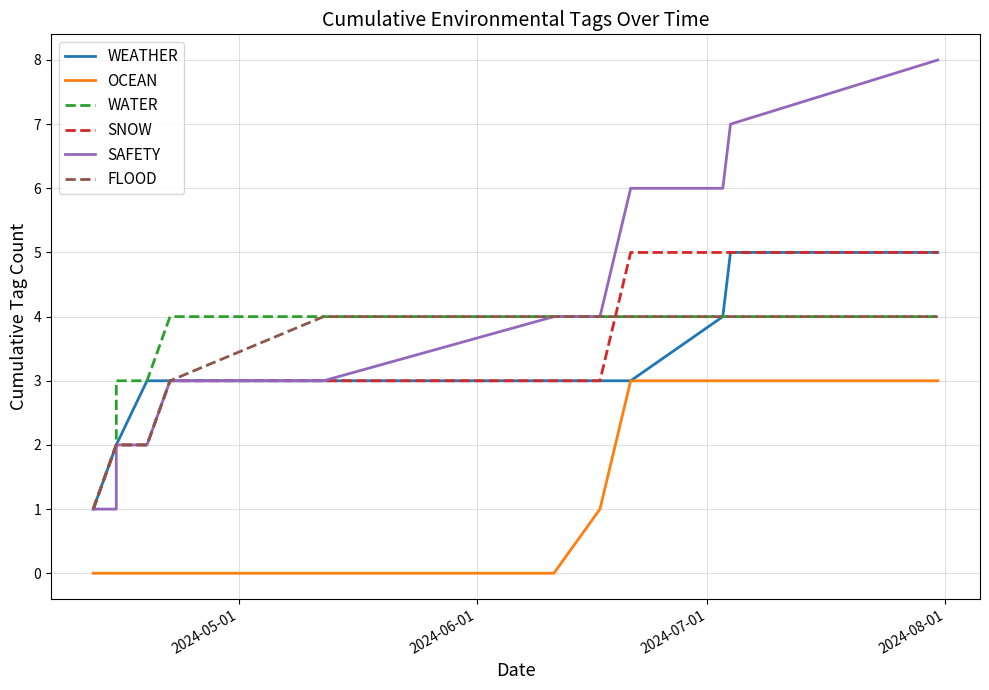

Count the number of data series in this chart.

6